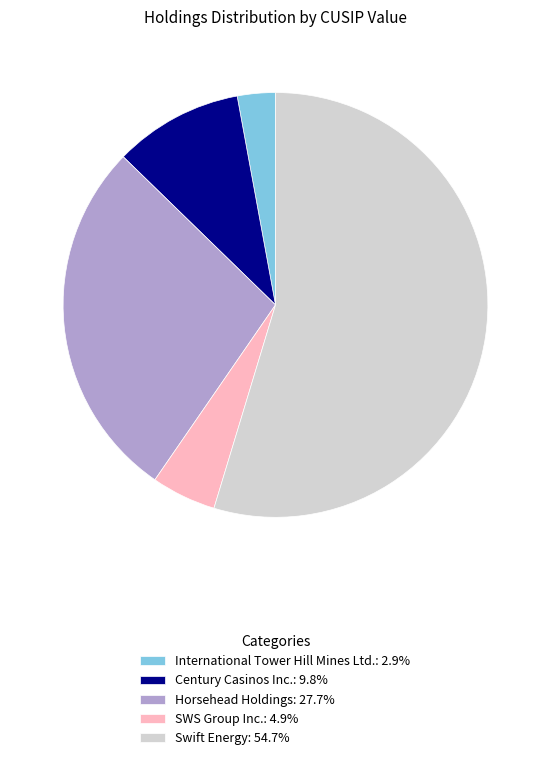

Combined, do Century Casinos Inc. and International Tower Hill Mines Ltd. account for over 50%?

No